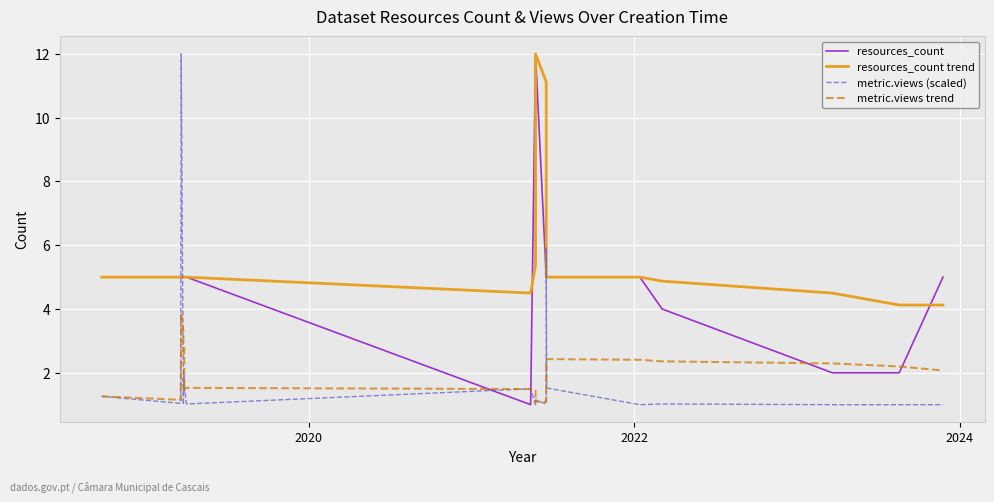

What is the difference between the maximum and minimum values in the metric.views (scaled) series?

11.0